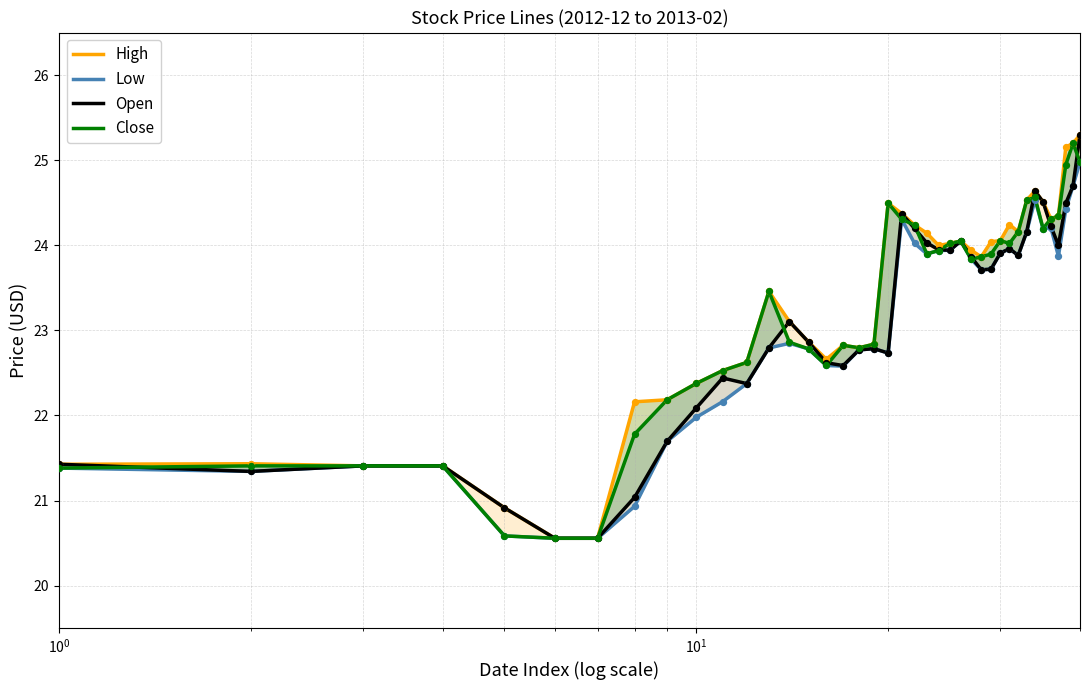

At how many categories does at least one series exceed 23?

23